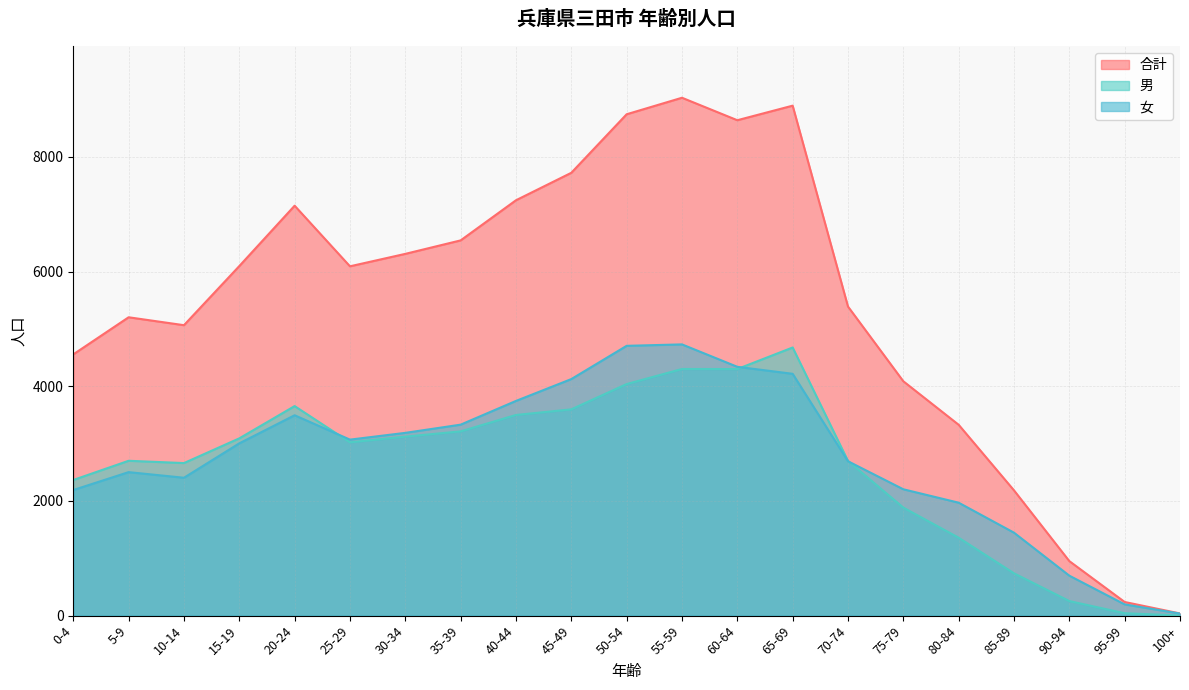

Read the 合計 value at 0-4, to the nearest 100.

4600